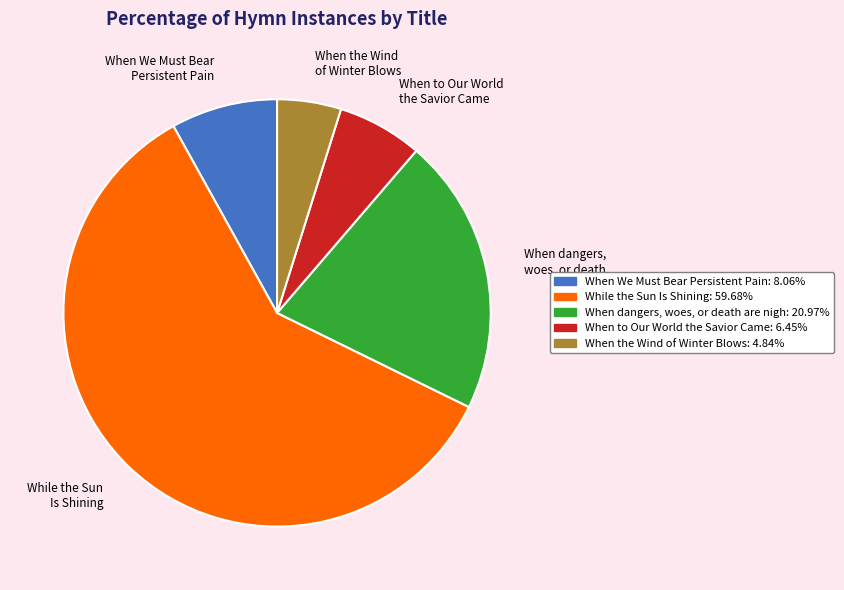

Is there any slice that represents more than half of the pie?

Yes